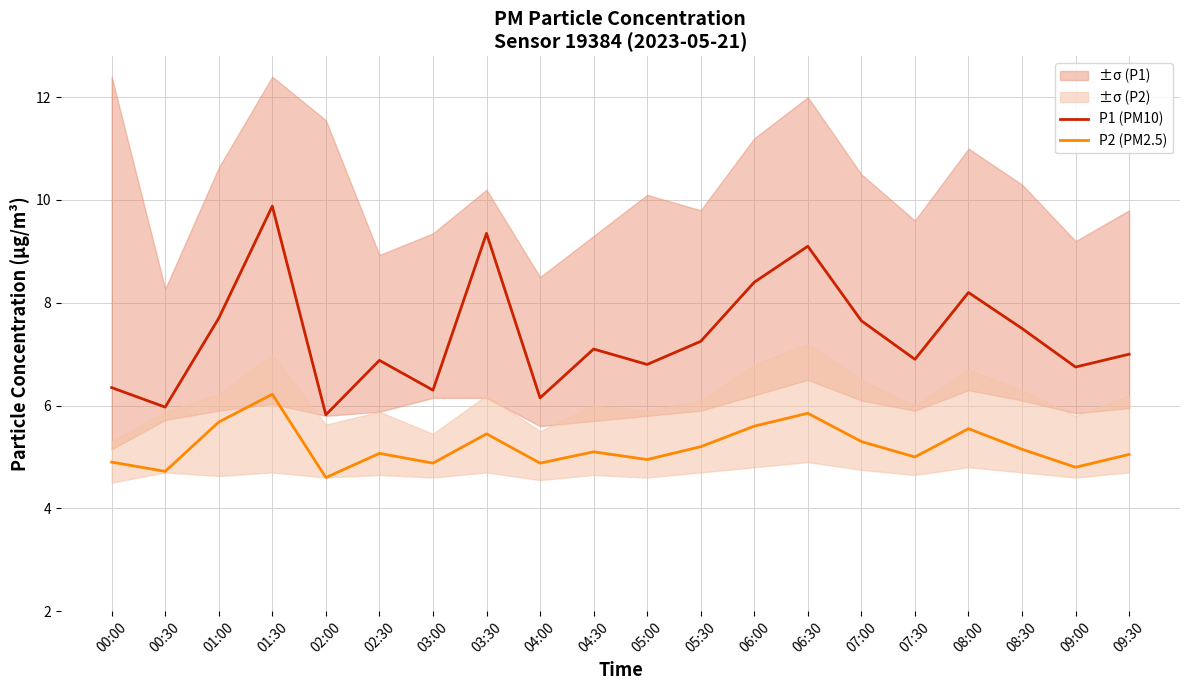

How many values in the P2 (PM2.5) series are below 5?

7